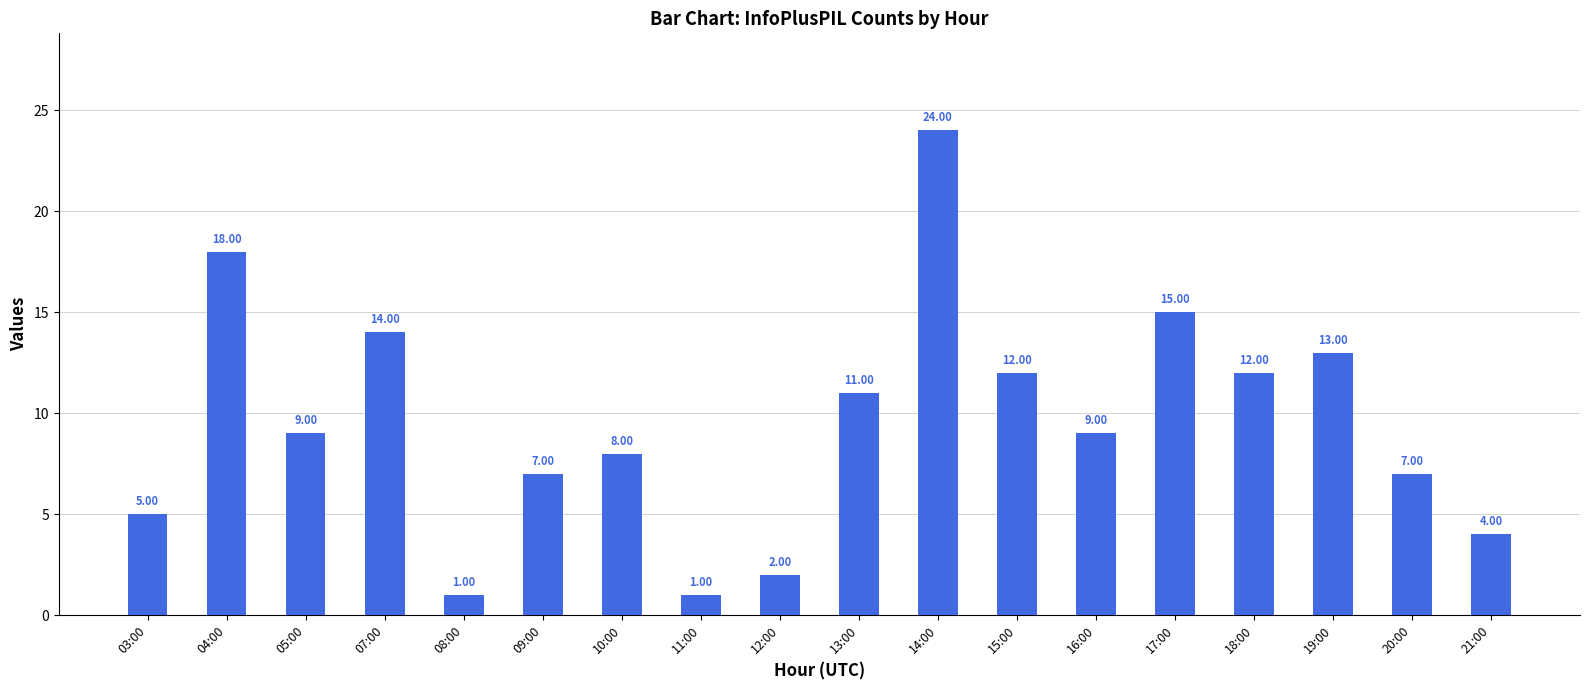

Reading left to right, list all the values displayed in this chart.

03:00=5	04:00=18	05:00=9	07:00=14	08:00=1	09:00=7	10:00=8	11:00=1	12:00=2	13:00=11	14:00=24	15:00=12	16:00=9	17:00=15	18:00=12	19:00=13	20:00=7	21:00=4